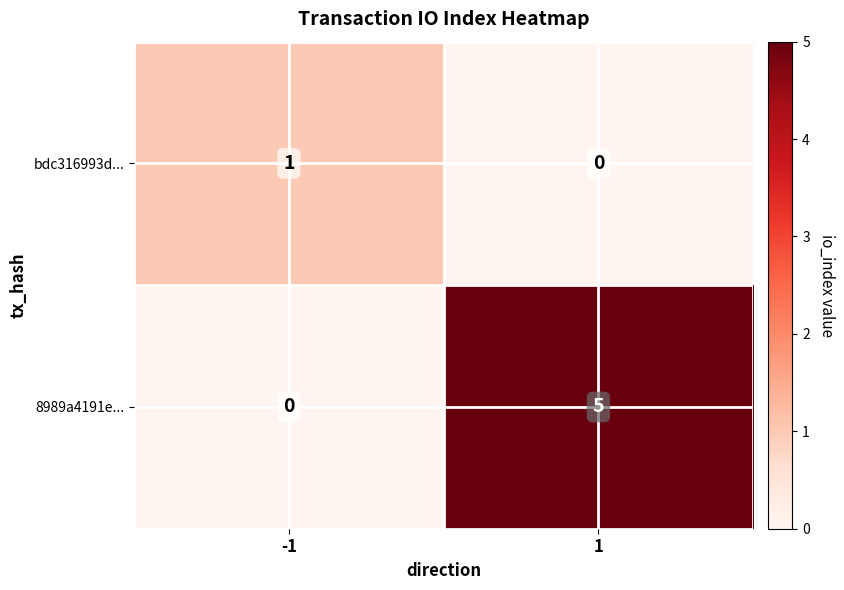

Reading right to left, list all the values displayed in this chart.

bdc316993d...: 1=0	-1=1
8989a4191e...: 1=5	-1=0